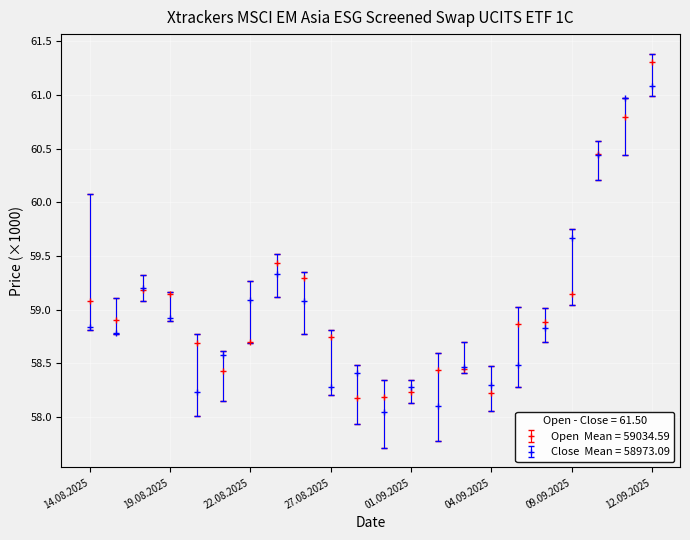

Does the chart have visible grid lines?

Yes